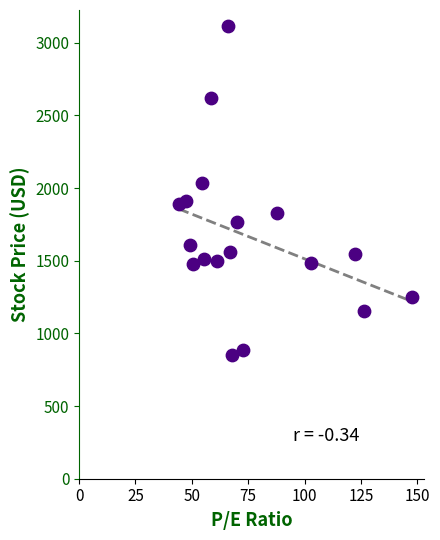

What is the range of Y values (max minus min)?

2258.0